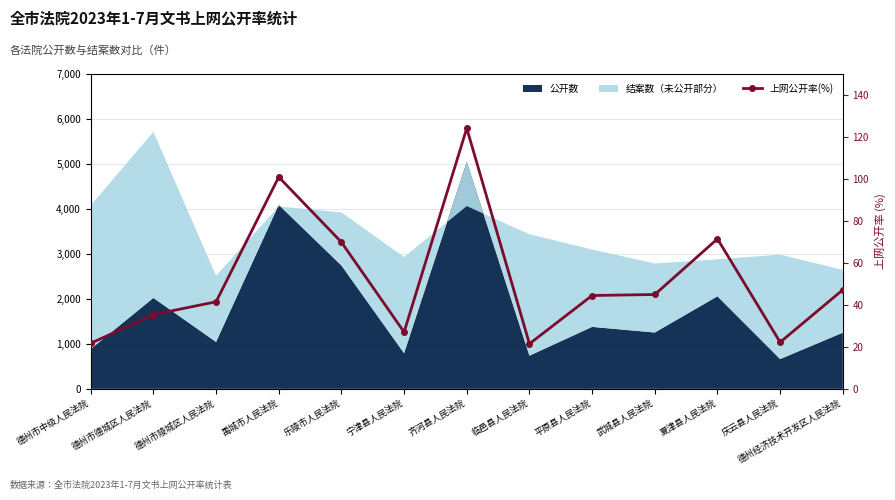

What is the difference between the values at 德州市中级人民法院 and 武城县人民法院?

23.2